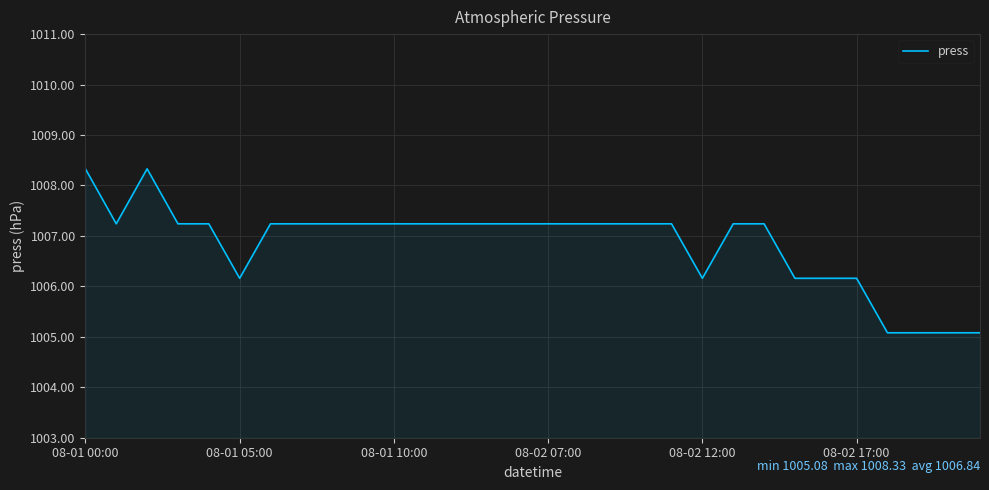

What is the maximum value shown in the chart?

1008.3